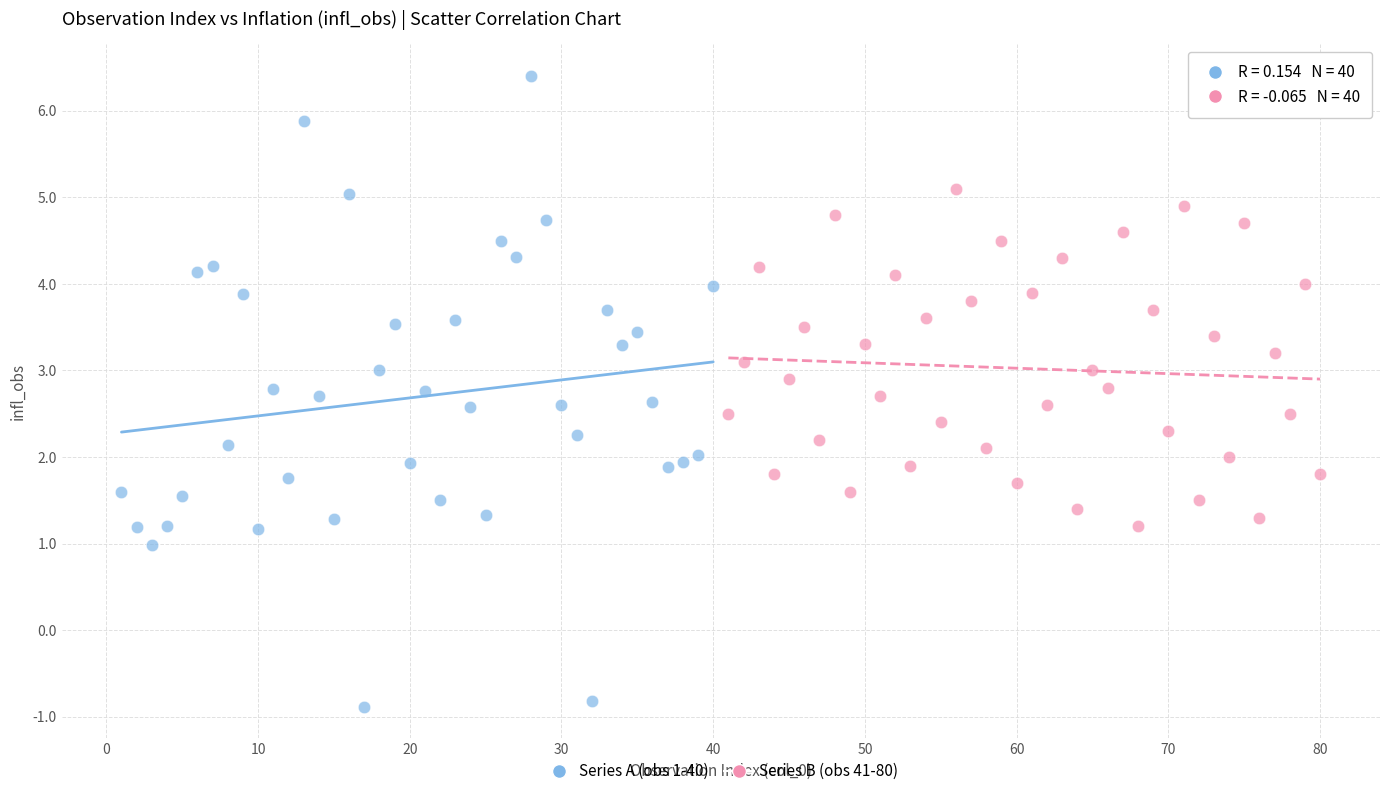

Which series contains the lowest Y value?

Series A (obs 1-40)